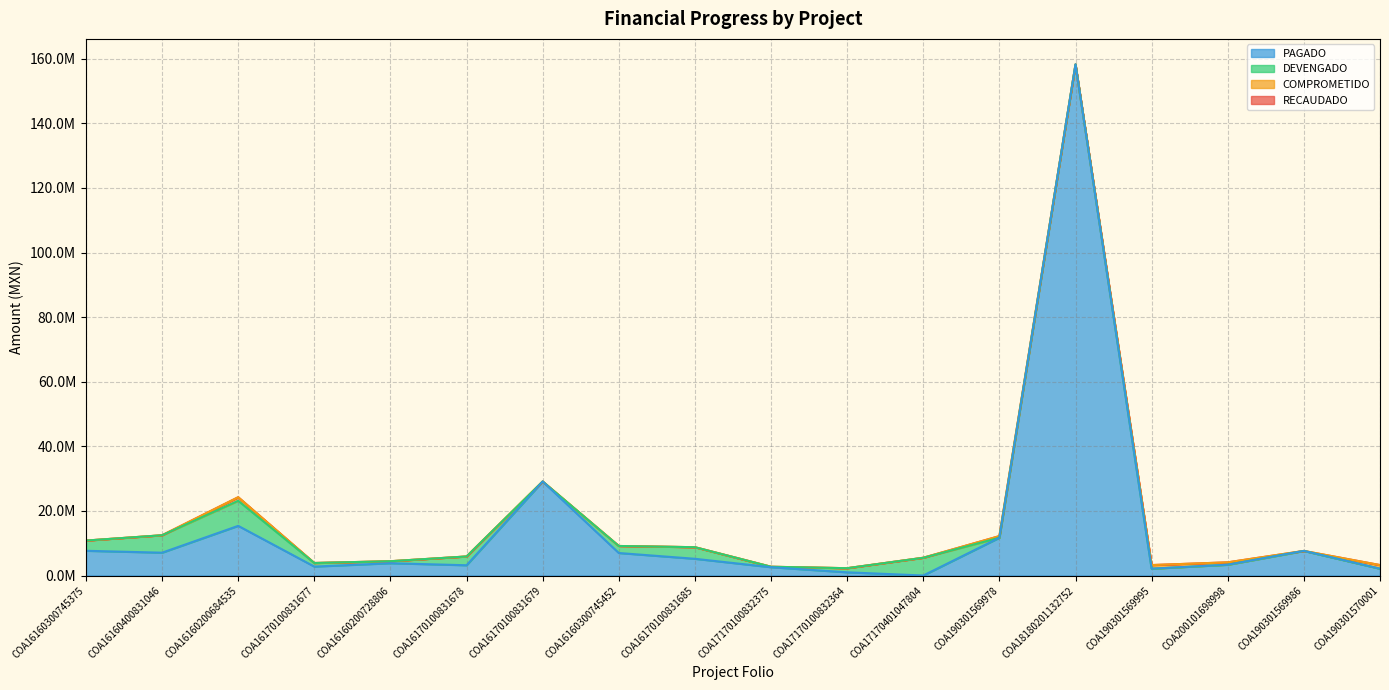

The RECAUDADO series shows 44705251.3 at COA16170100831679. True or false?

False